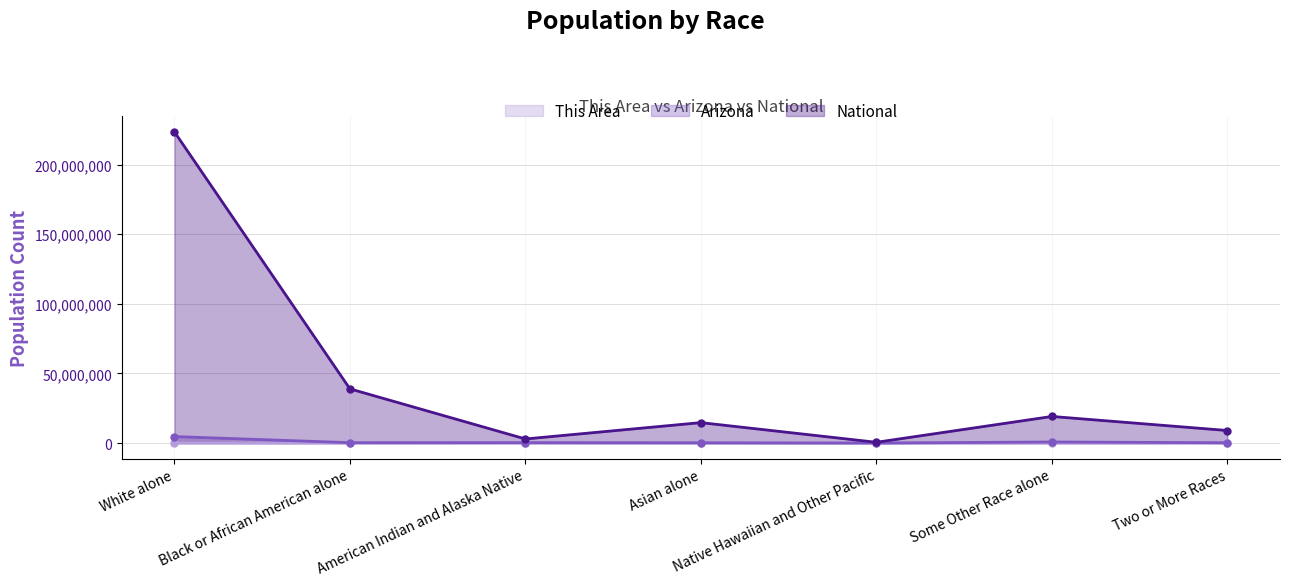

What is the value of the This Area point at the 3rd from the left?

106